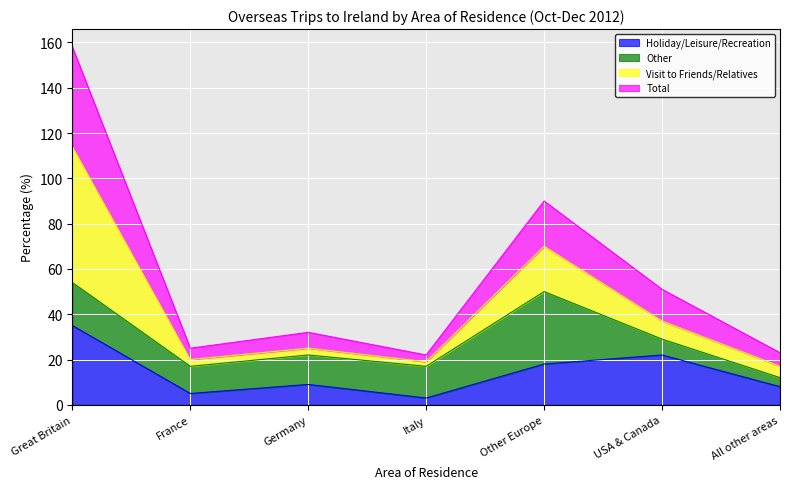

True or false: Holiday/Leisure/Recreation and Total intersect in this chart.

False